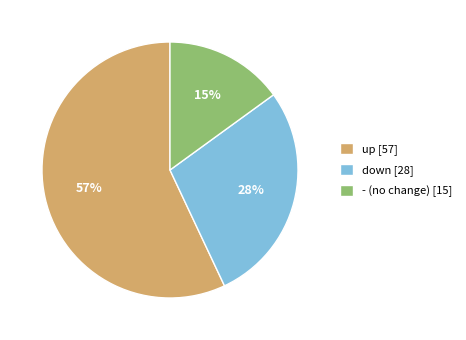

Approximately how many times larger is the value at - compared to down?

0.5